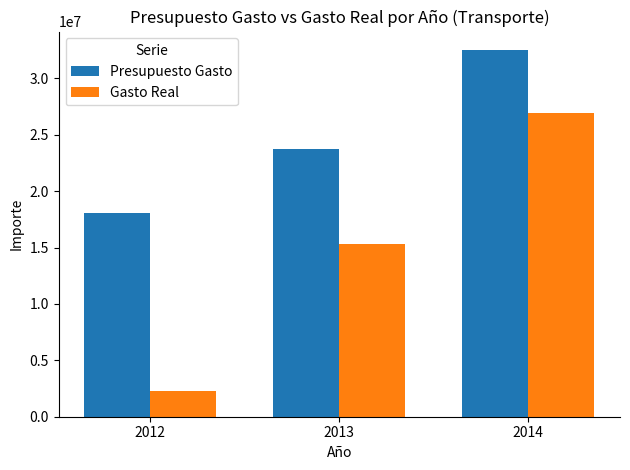

Which series has the largest range (max minus min)?

Gasto Real